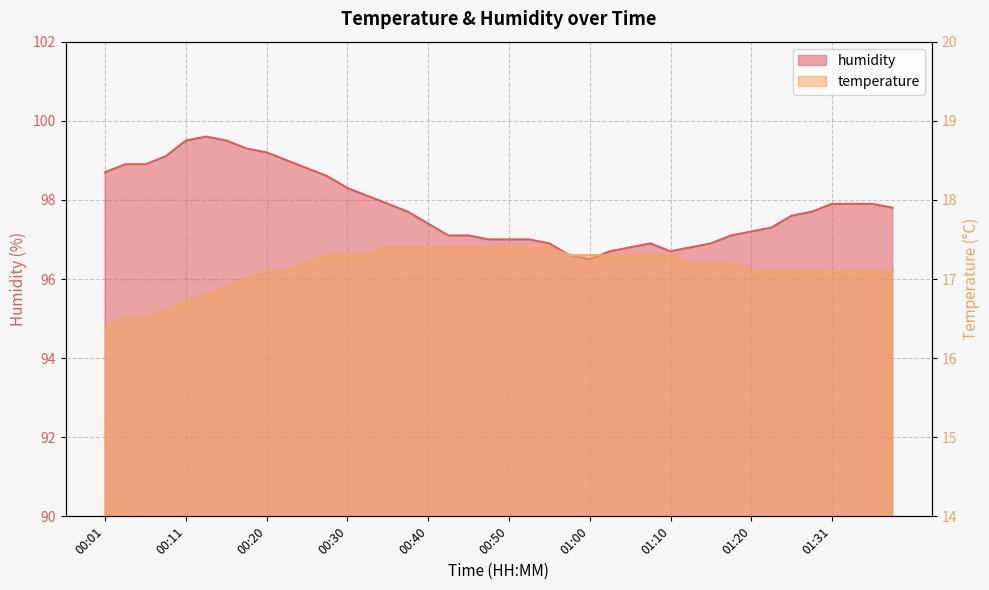

Is it true that temperature equals 8.3 at 00:40?

False